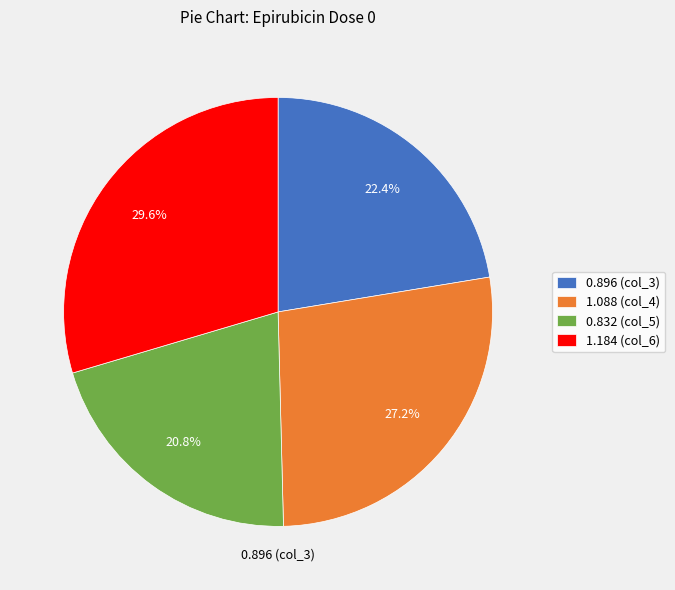

Rank the categories by value from highest to lowest.

1.184, 1.088, 0.896, 0.832